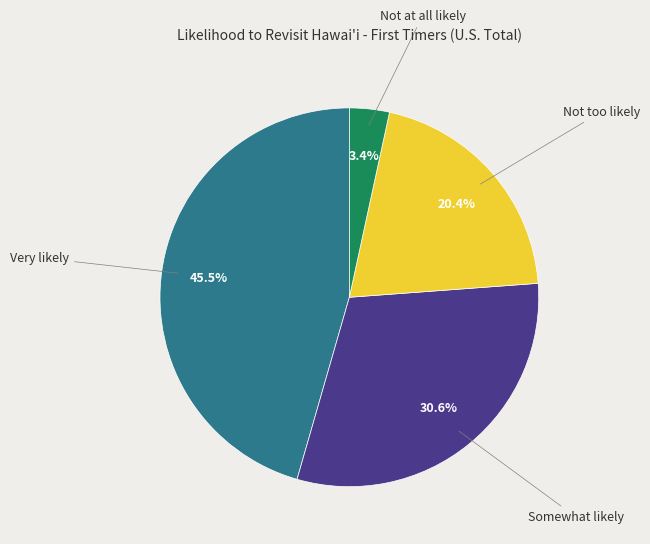

Is Very likely the majority of the pie?

No